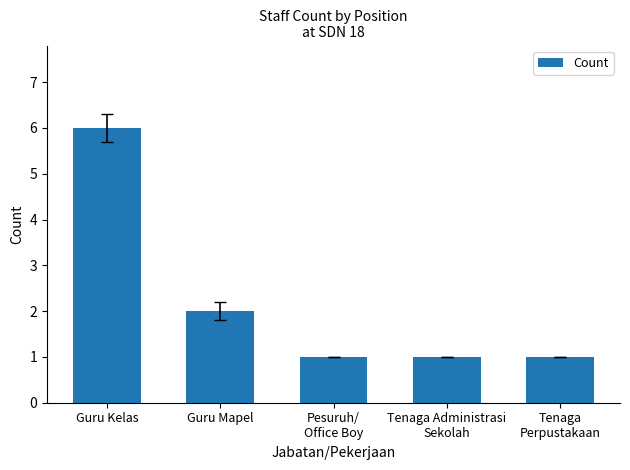

Reading left to right, what are all the values shown in this chart?

6	2	1	1	1